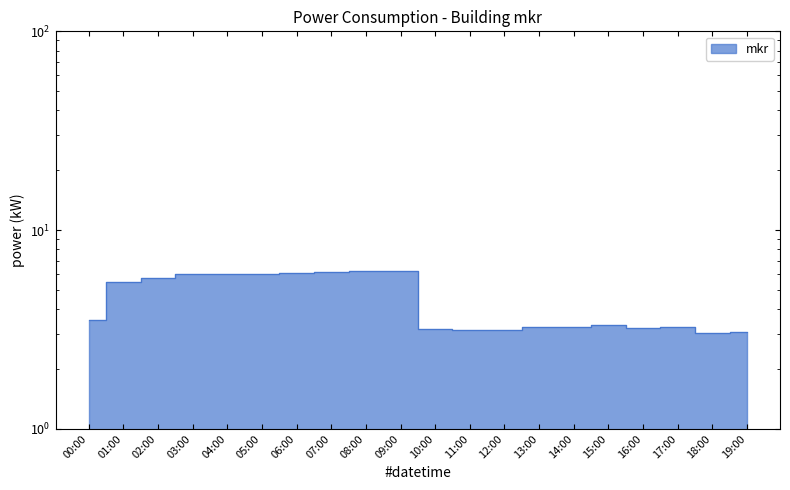

What is the minimum value shown in the chart?

3.0